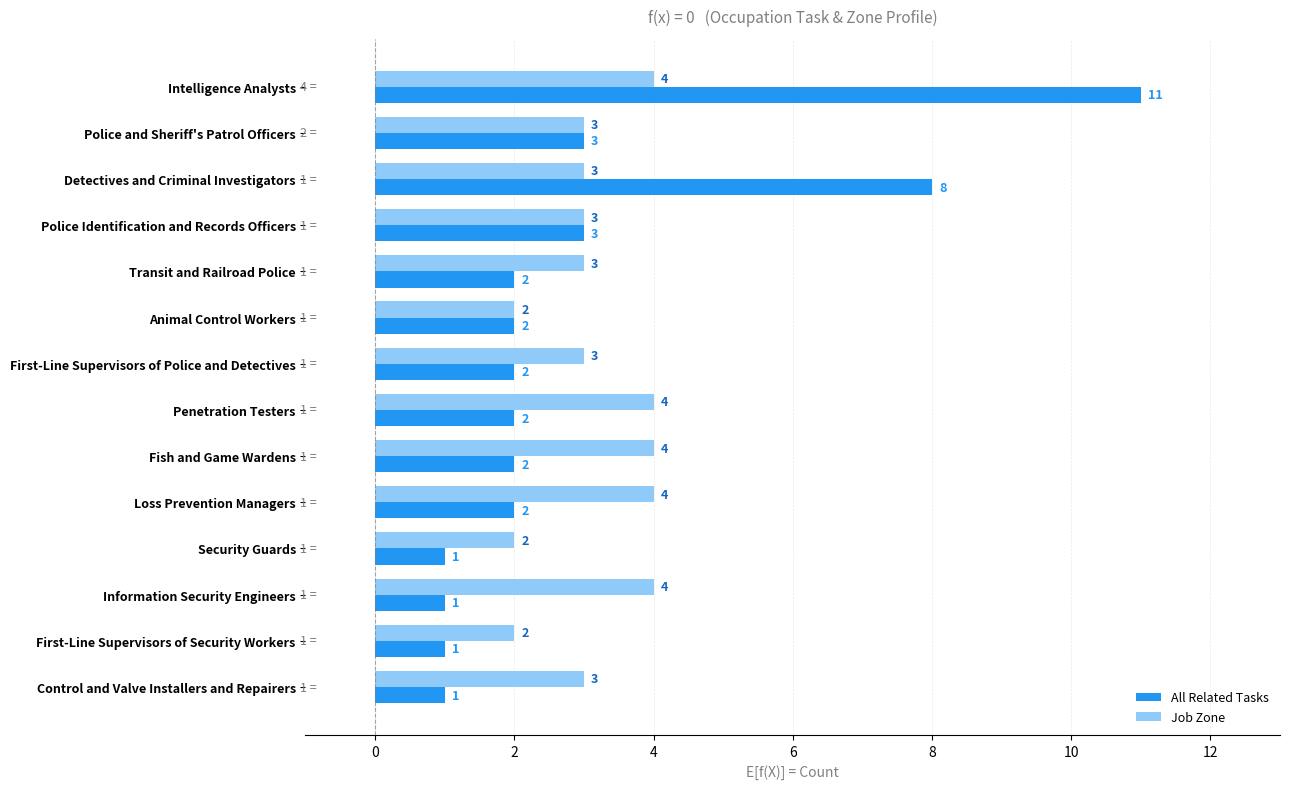

Rank the series at First-Line Supervisors of Police and Detectives from lowest to highest value.

All Related Tasks, Job Zone